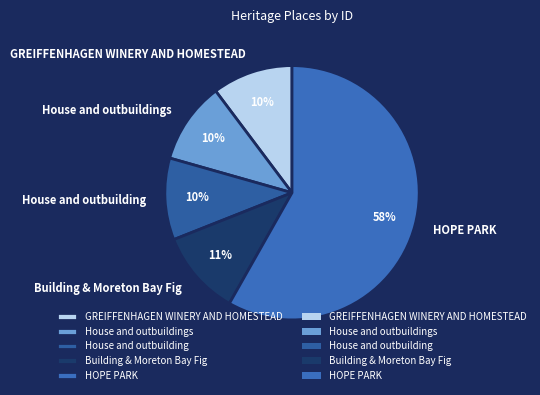

Is the sum of GREIFFENHAGEN WINERY AND HOMESTEAD and House and outbuilding greater than half?

No